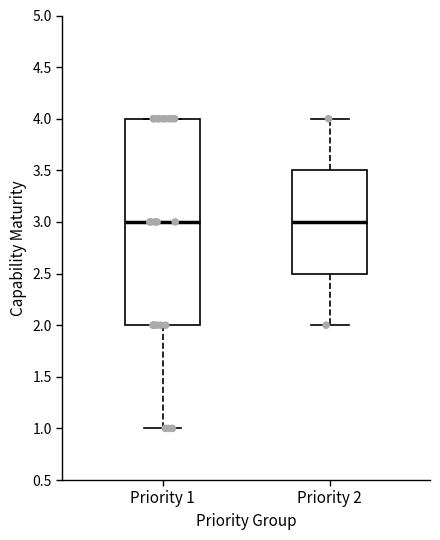

Comparing the boxes themselves (not the whiskers), which one is the tallest?

Priority 1